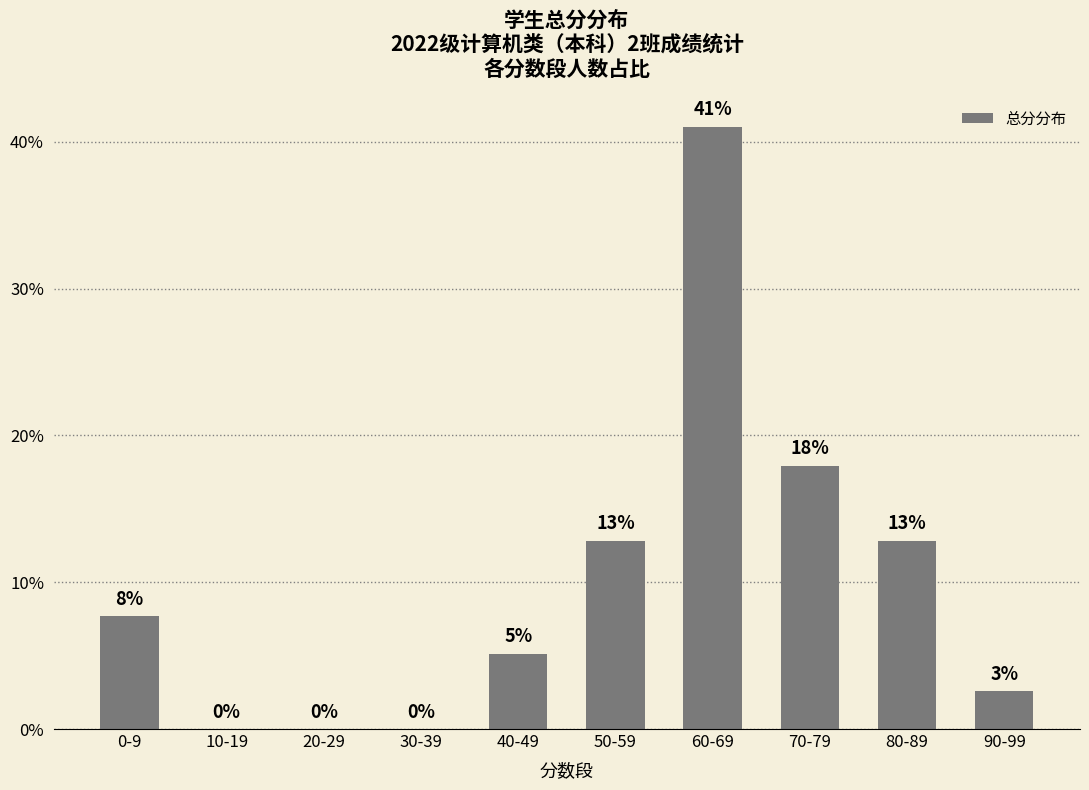

The chart shows a value of 7.7 at 0-9. True or false?

True